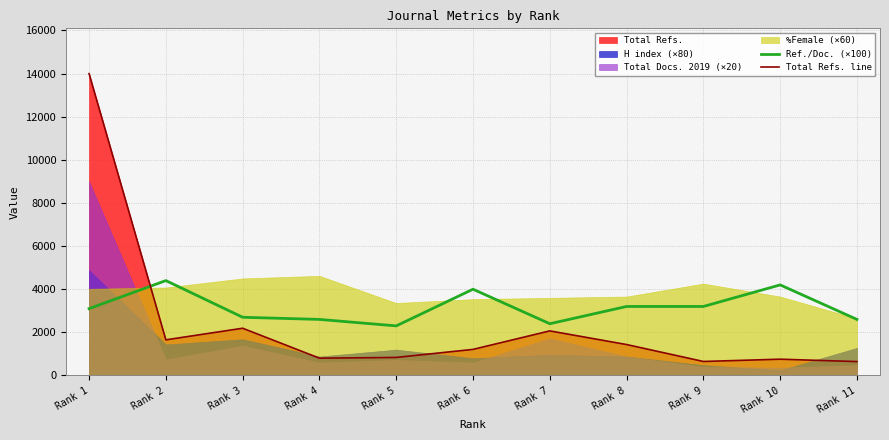

What is the total value across all series at Rank 4?

3403